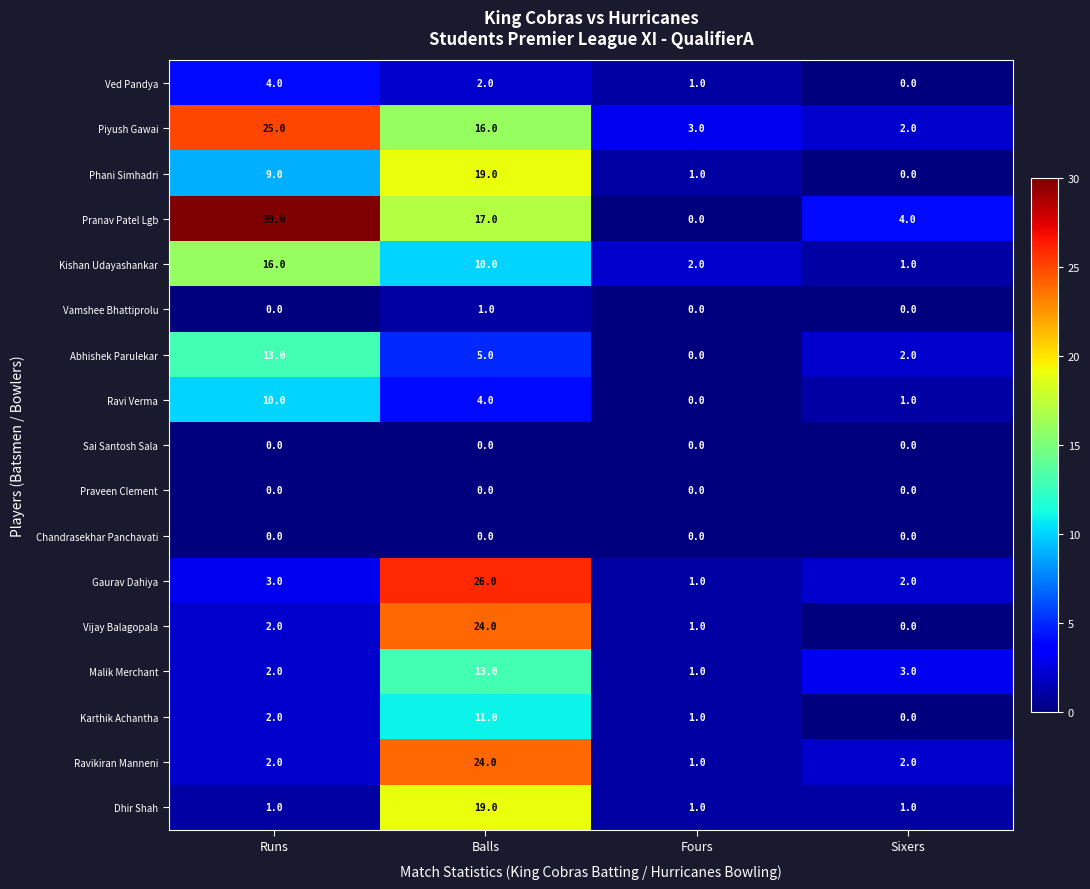

At which category is the sum across all series the highest?

Balls